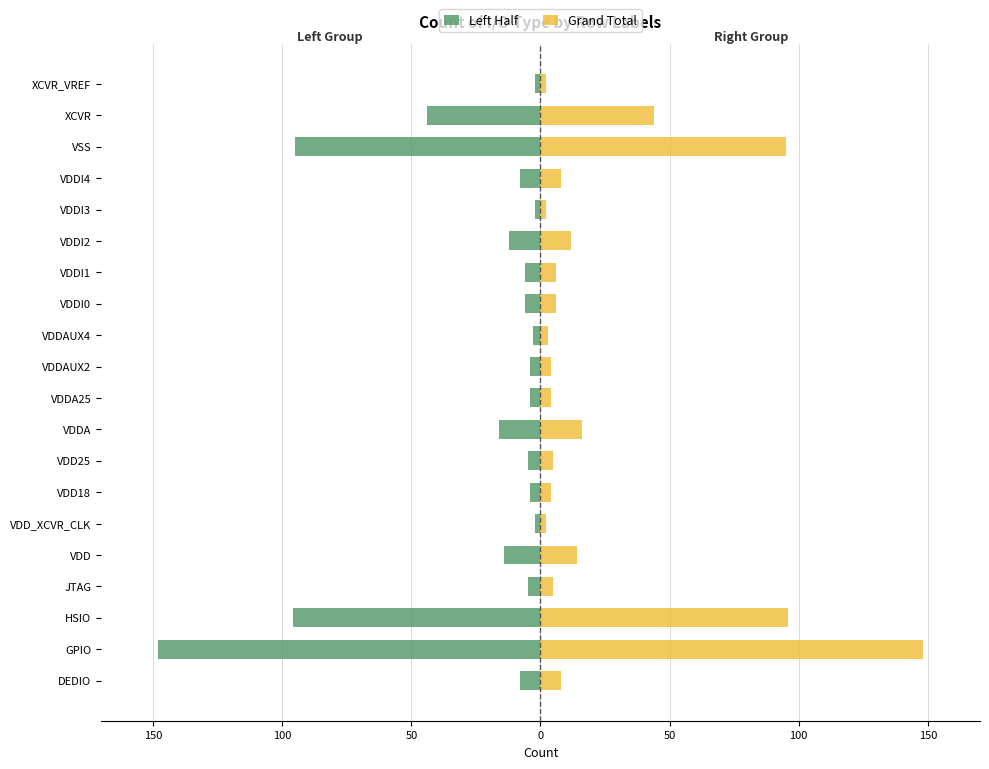

How many data points in Left Half are less than -6?

9